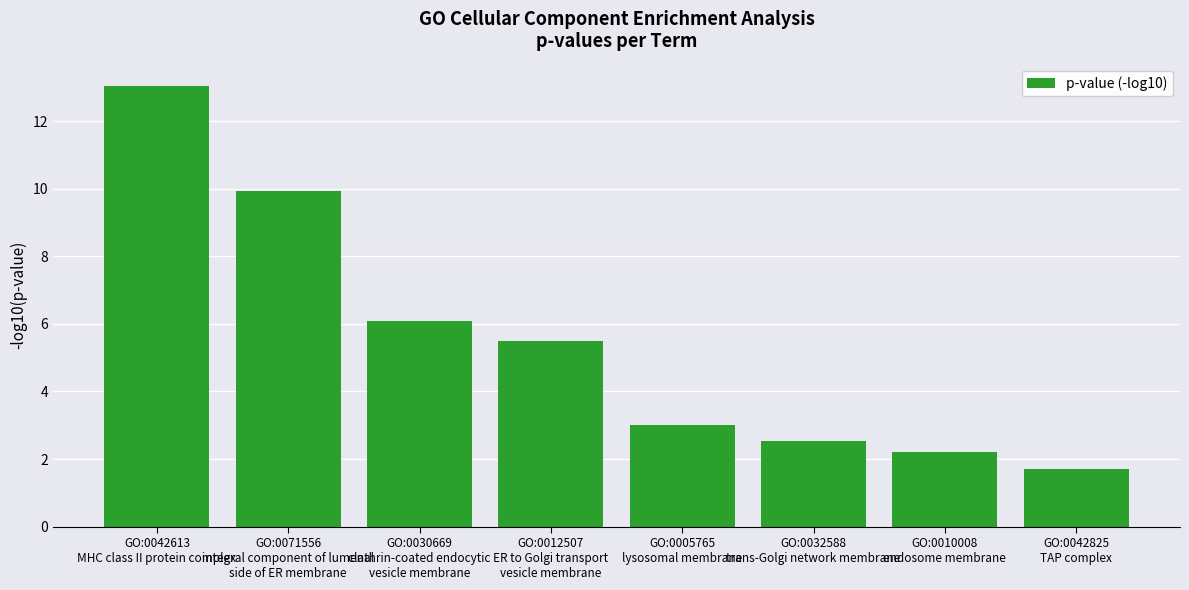

Reading left to right, what are all the values shown in this chart?

GO:0042613
MHC class II protein complex=13.1	GO:0071556
integral component of lumenal
side of ER membrane=9.9	GO:0030669
clathrin-coated endocytic
vesicle membrane=6.1	GO:0012507
ER to Golgi transport
vesicle membrane=5.5	GO:0005765
lysosomal membrane=3.0	GO:0032588
trans-Golgi network membrane=2.5	GO:0010008
endosome membrane=2.2	GO:0042825
TAP complex=1.7